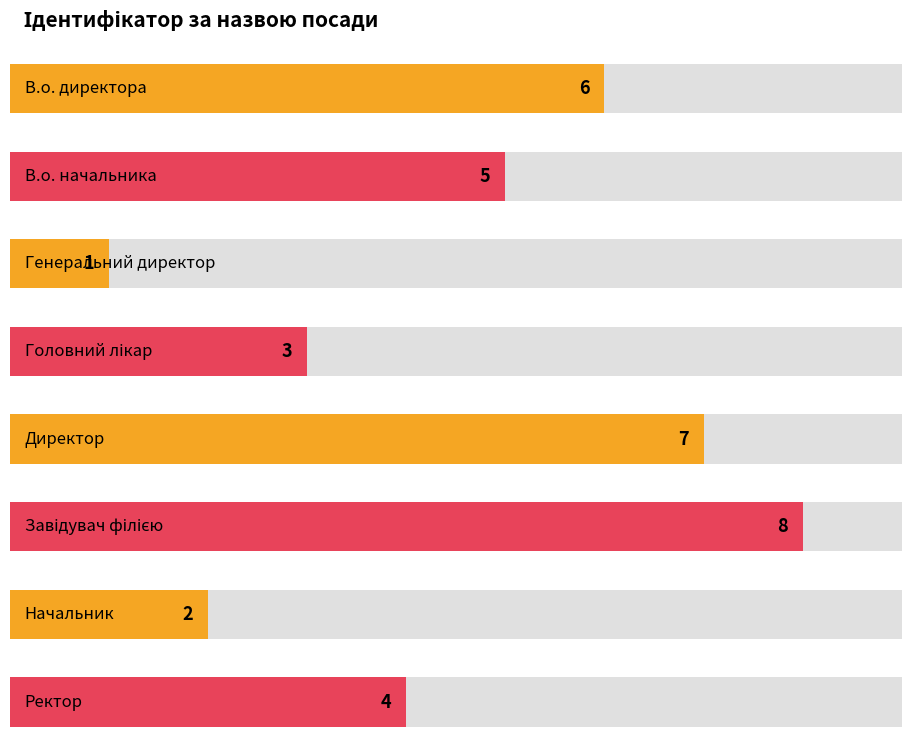

Approximately how many times larger is the value at Завідувач філією compared to Головний лікар?

2.7